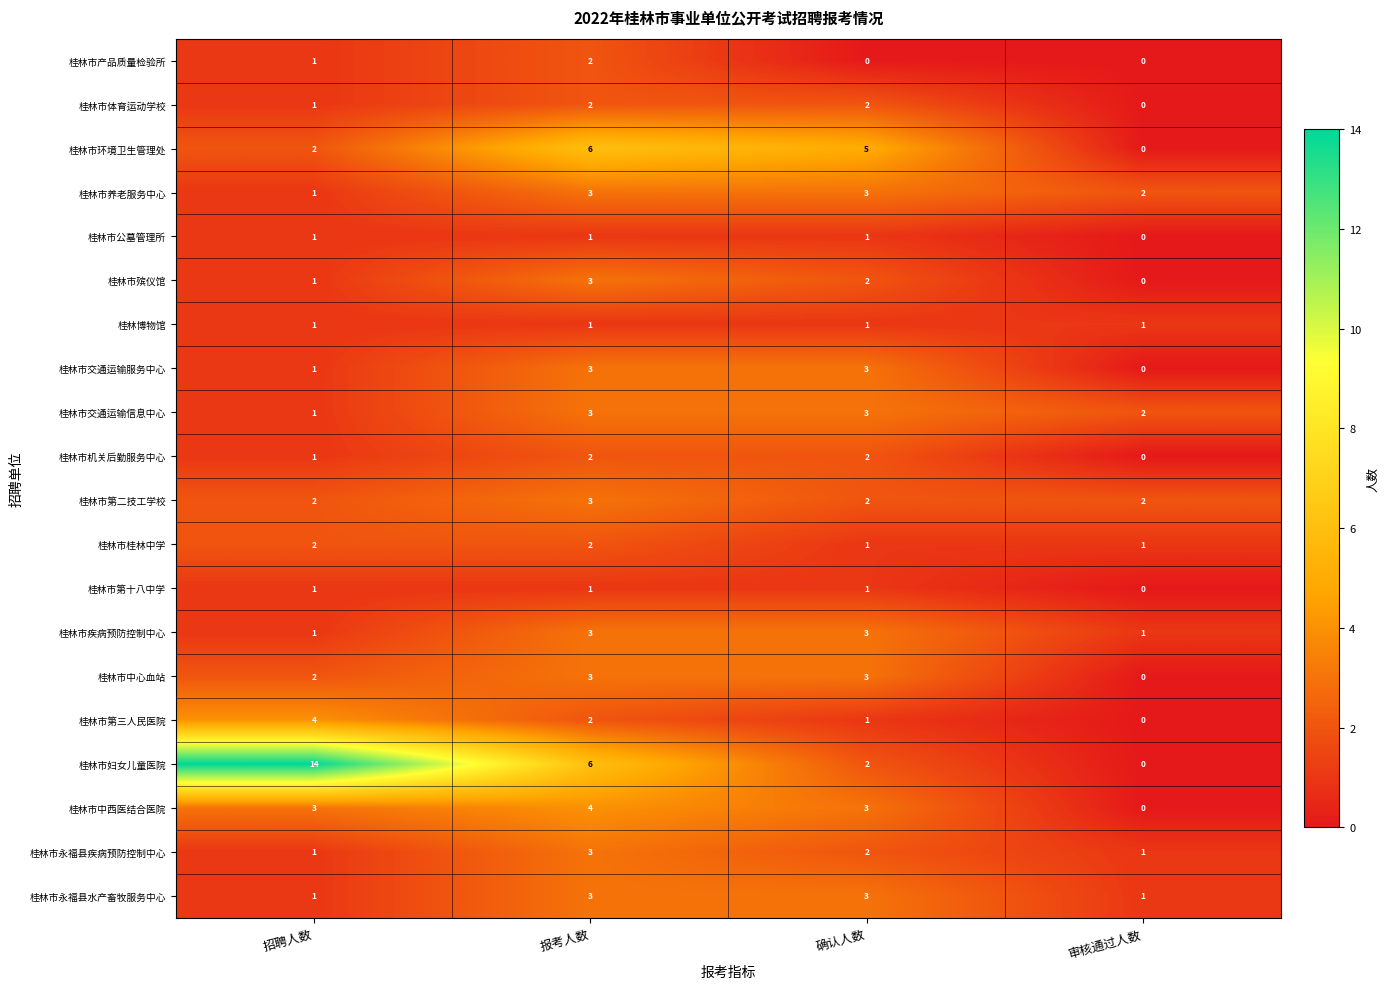

What is the sum of the 桂林市桂林中学 values at 报考人数 and 审核通过人数?

3